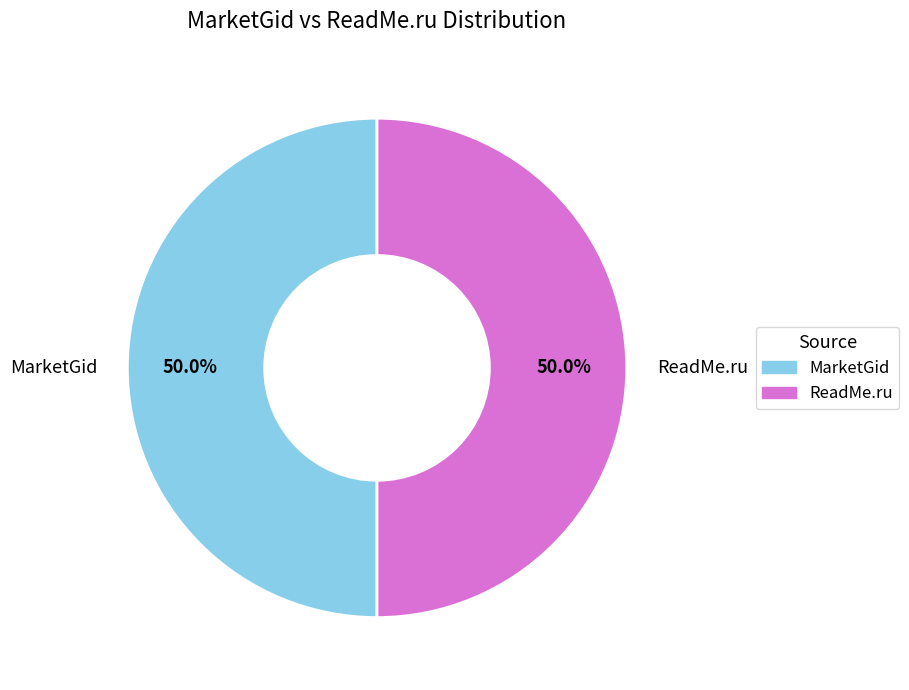

What is the ratio of the value at MarketGid to the value at ReadMe.ru?

1.0